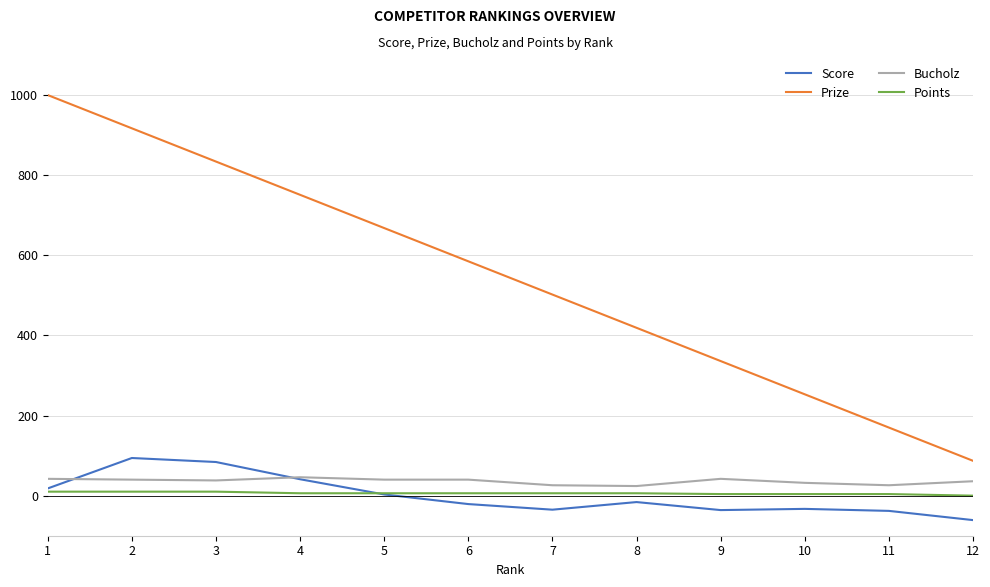

Is the value of Score at 4 greater than the value of Points at 7?

Yes